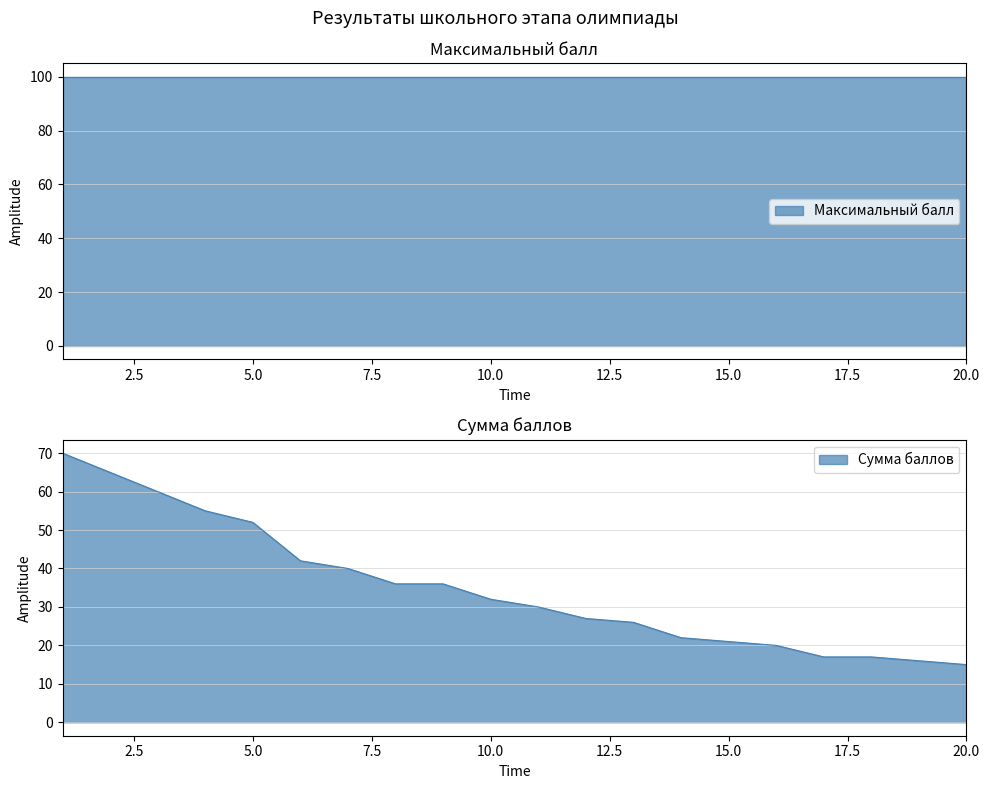

Count the number of categories in the chart.

20